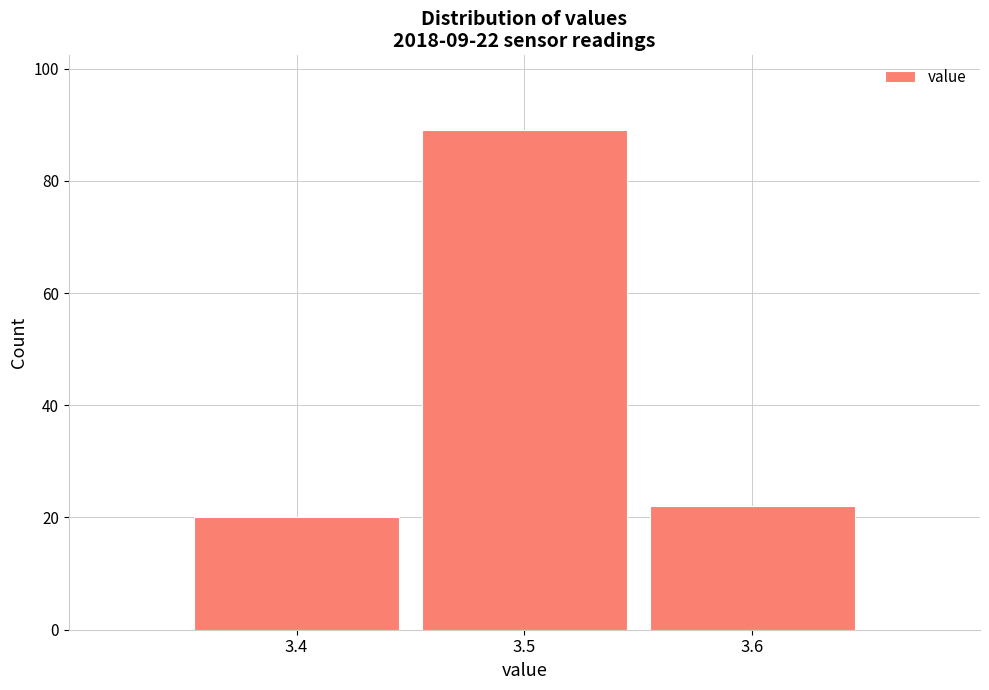

Reading right to left, what are all the values shown in this chart?

3.6=22	3.5=89	3.4=20